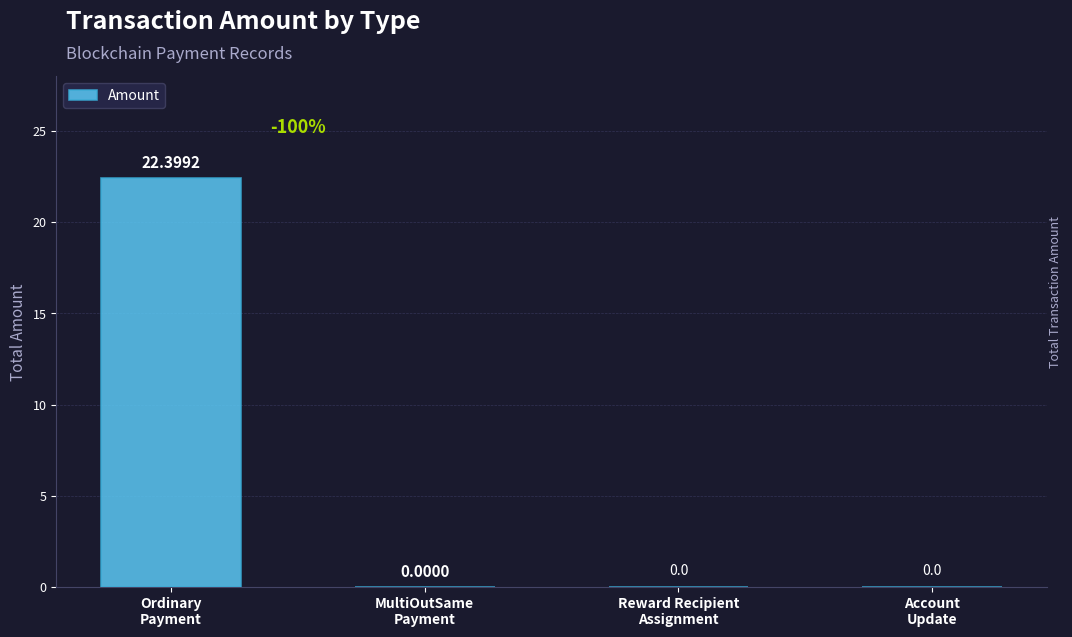

What is the sum of all values?

22.4